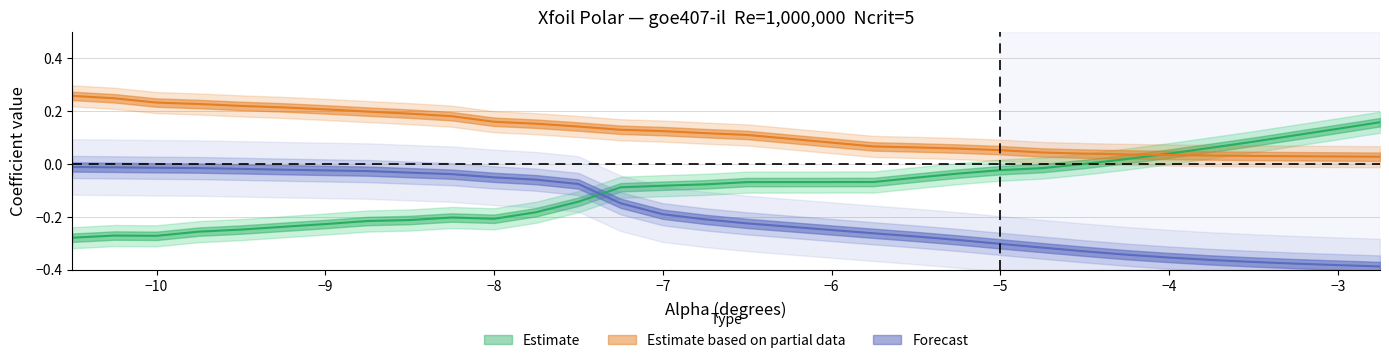

True or false: alpha and Cd cross at least once.

True